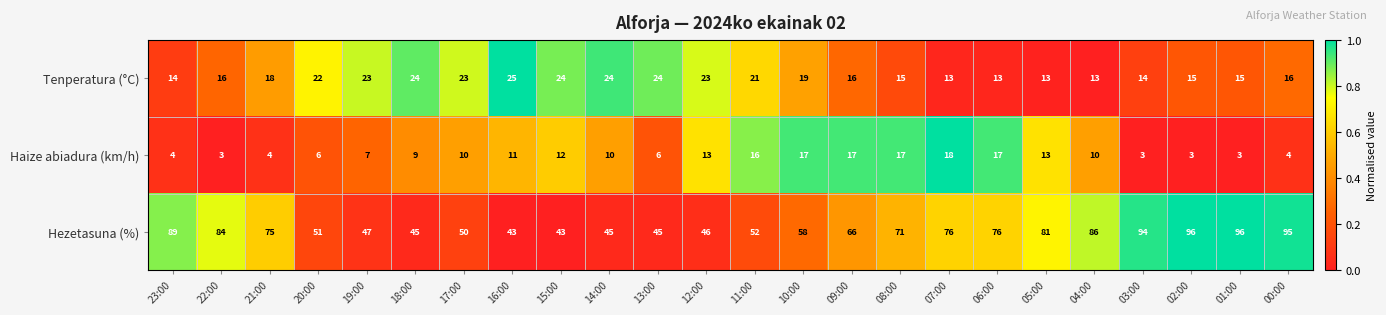

Is the value of Tenperatura (°C) at 02:00 greater than the value of Haize abiadura (km/h) at 18:00?

Yes